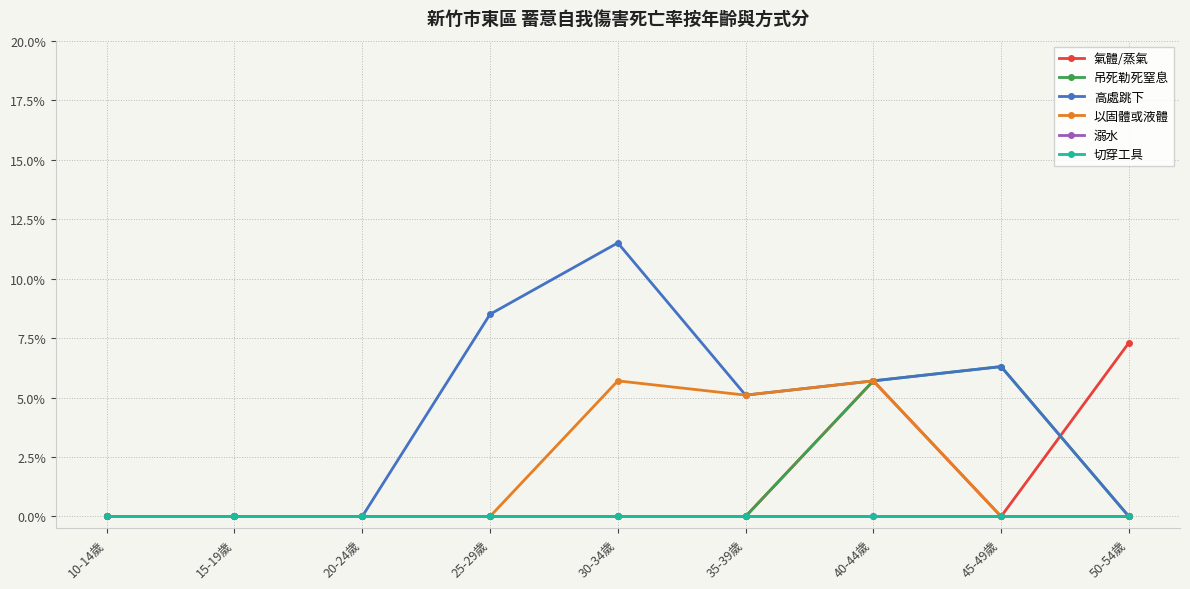

What are all the series names shown in the legend?

氣體/蒸氣, 吊死勒死窒息, 高處跳下, 以固體或液體, 溺水, 切穿工具